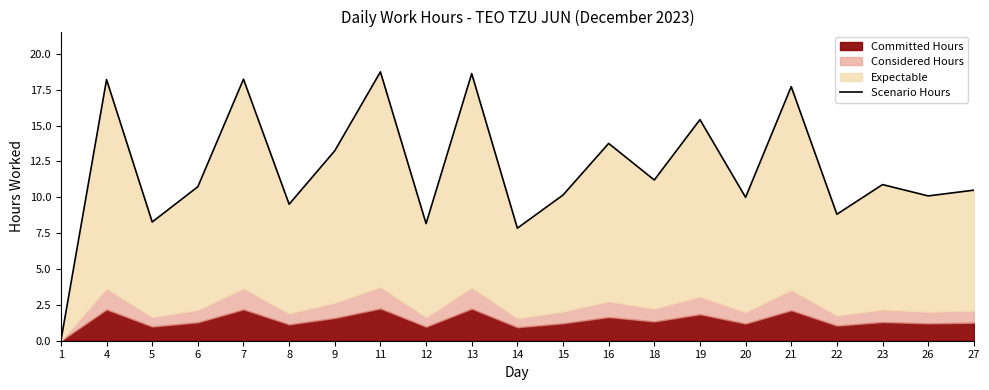

At which category does the chart reach its minimum across all series?

1